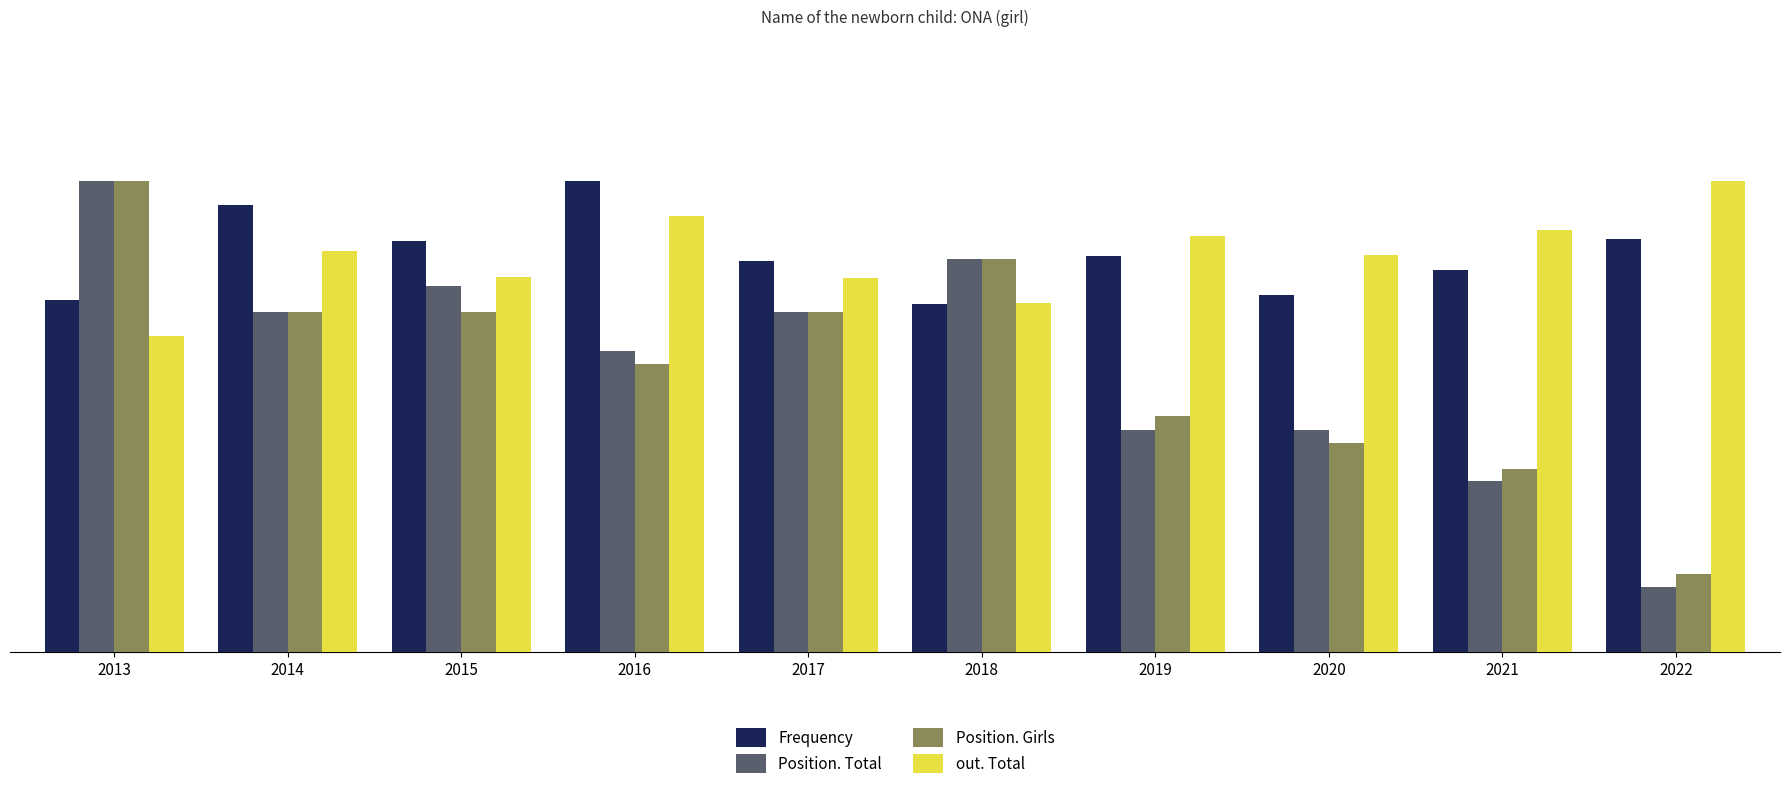

Does the chart contain any negative values?

No